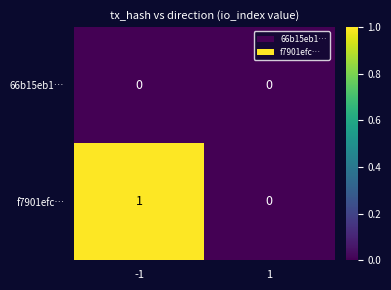

What is the difference between the highest and lowest values at -1?

1